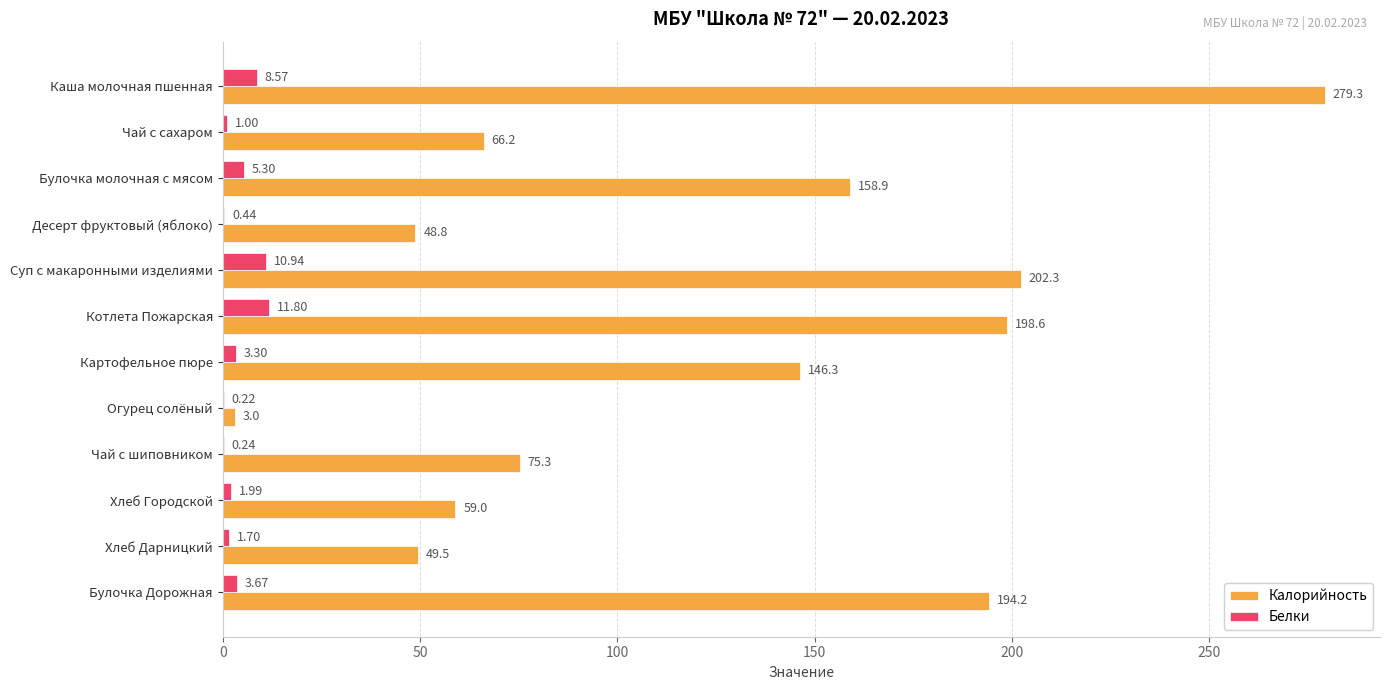

Which series has the largest total across all categories?

Калорийность